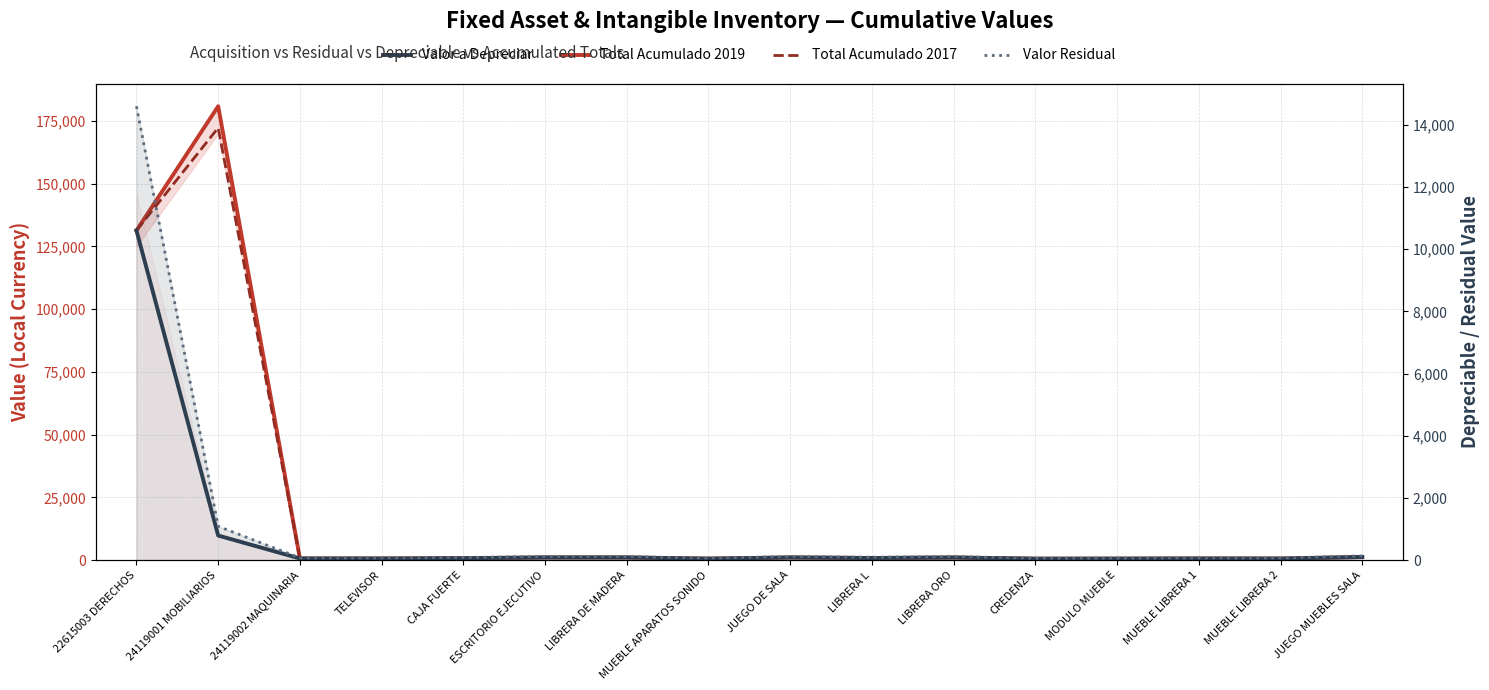

What are all the series names shown in the legend?

Total Acumulado 2019, Total Acumulado 2017, Valor a Depreciar, Valor Residual